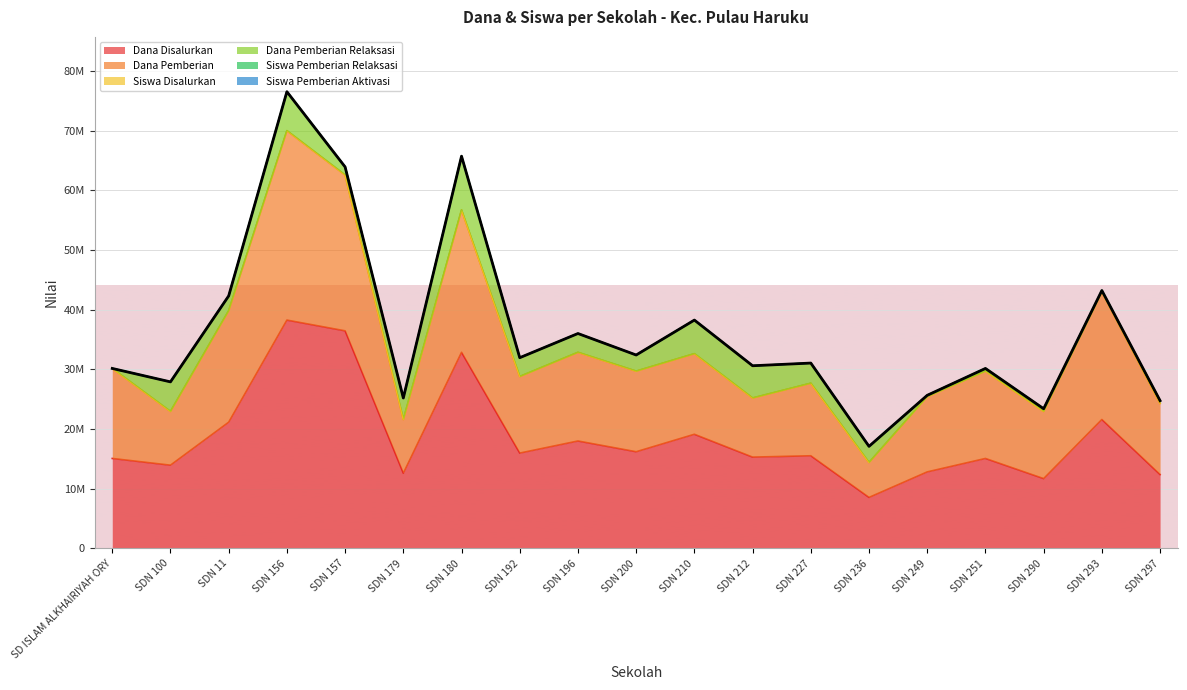

Does the chart display data point markers on the line(s)?

No